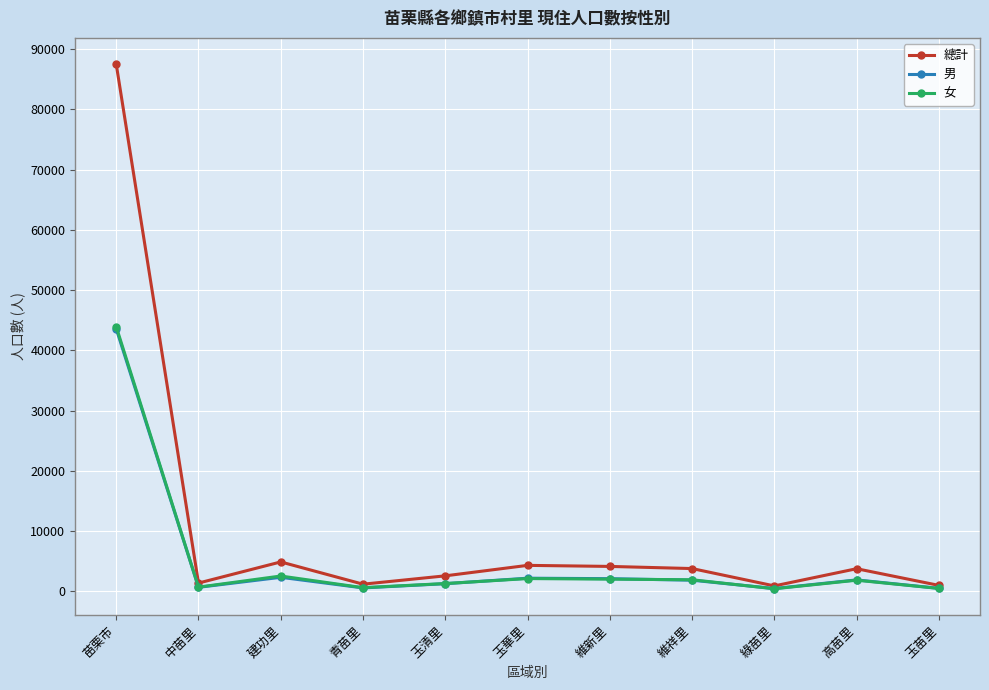

Which category has the highest value in the 男 series?

苗栗市